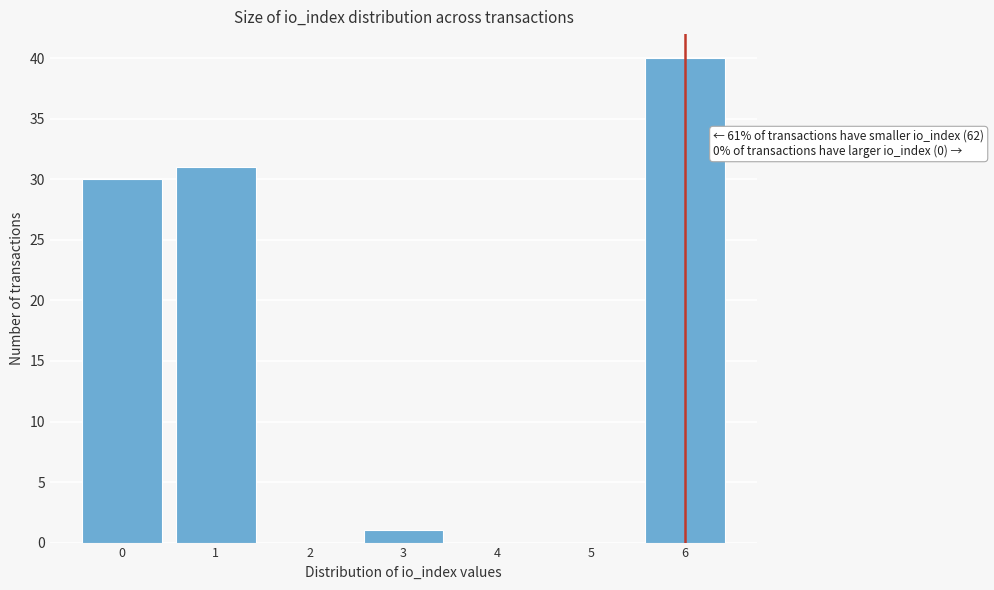

Reading left to right, list all the values displayed in this chart.

0=30	1=31	2=0	3=1	4=0	5=0	6=40